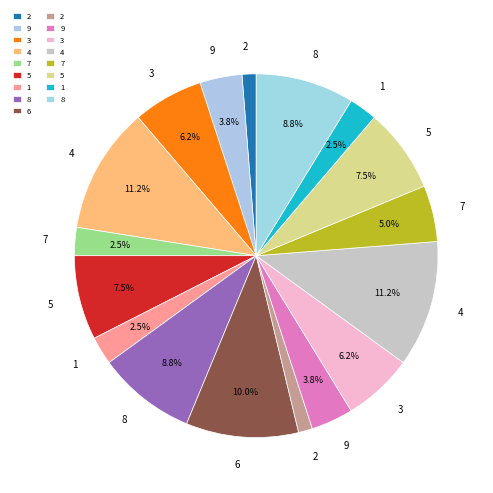

To the nearest percent, what is the average slice percentage?

6%